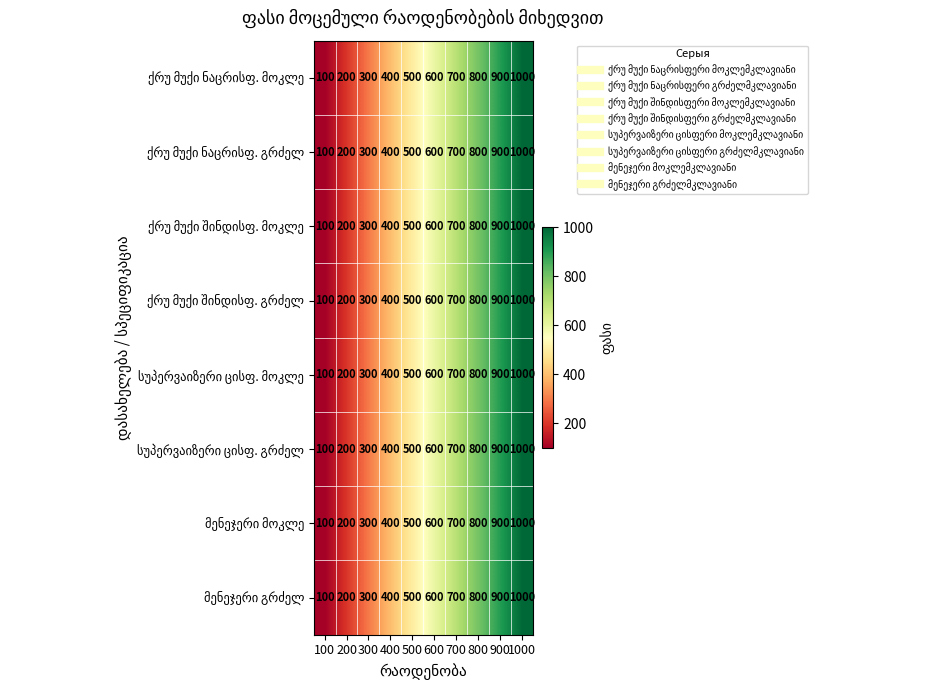

At which category is the sum across all series the highest?

1000